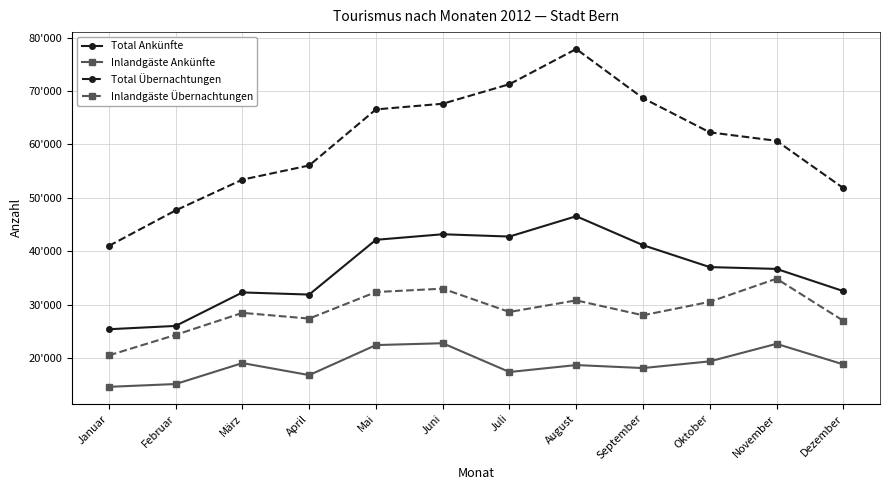

True or false: Inlandgäste Ankünfte and Total Übernachtungen cross at least once.

False